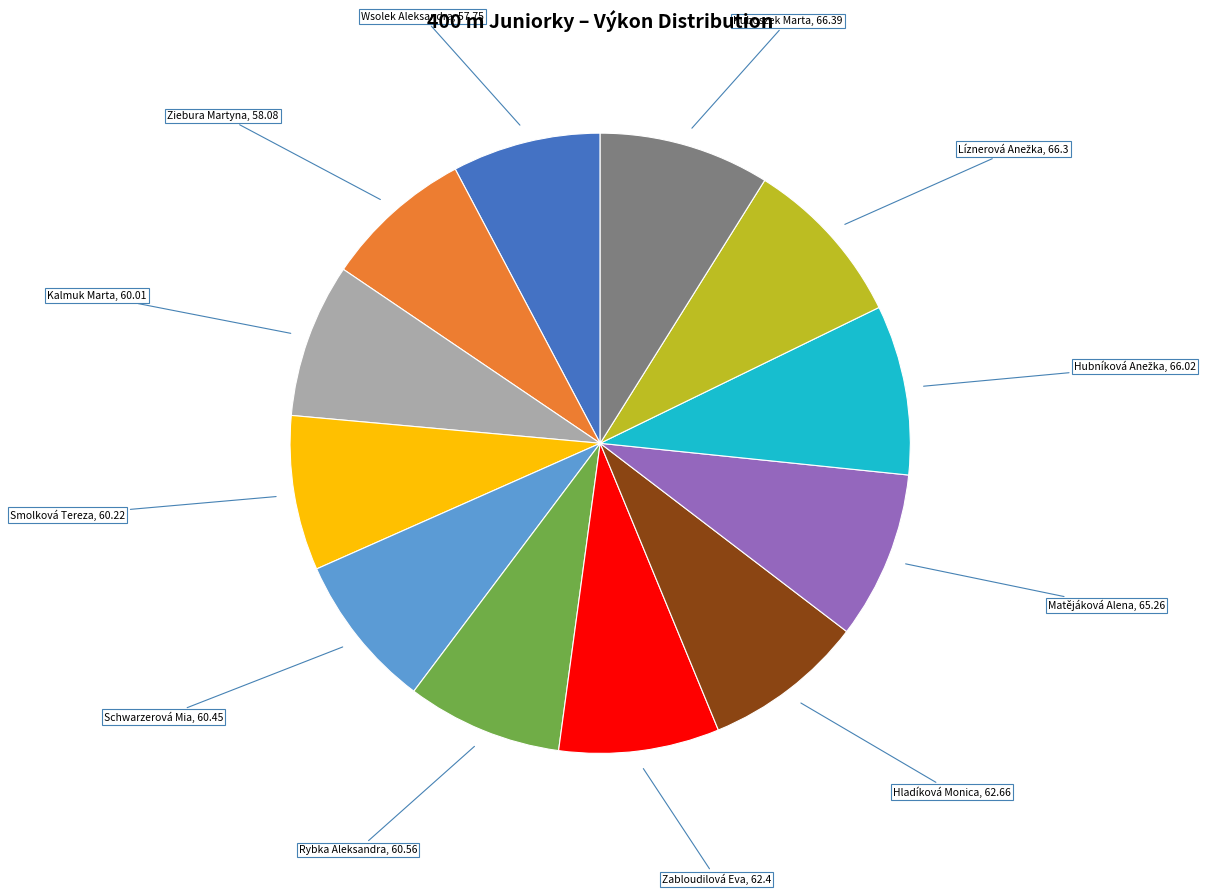

Is there any slice that represents more than half of the pie?

No